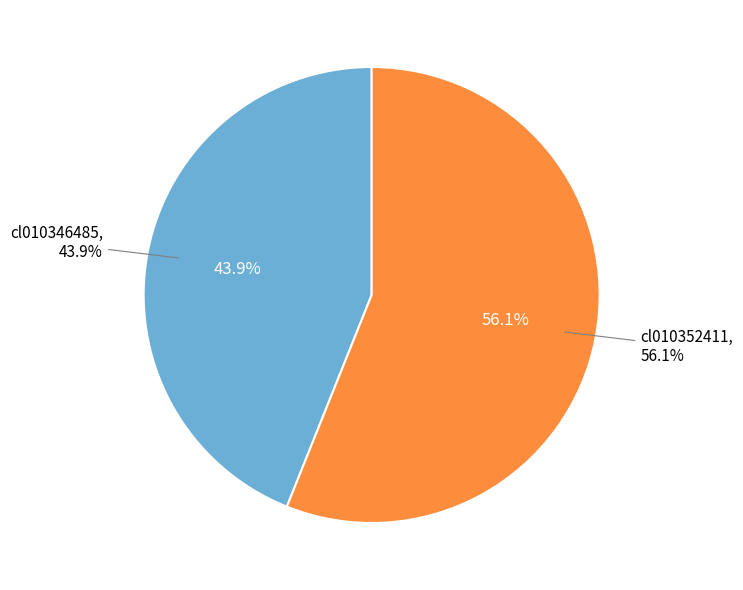

To the nearest percent, what is the difference between the largest and smallest slice percentages?

12%